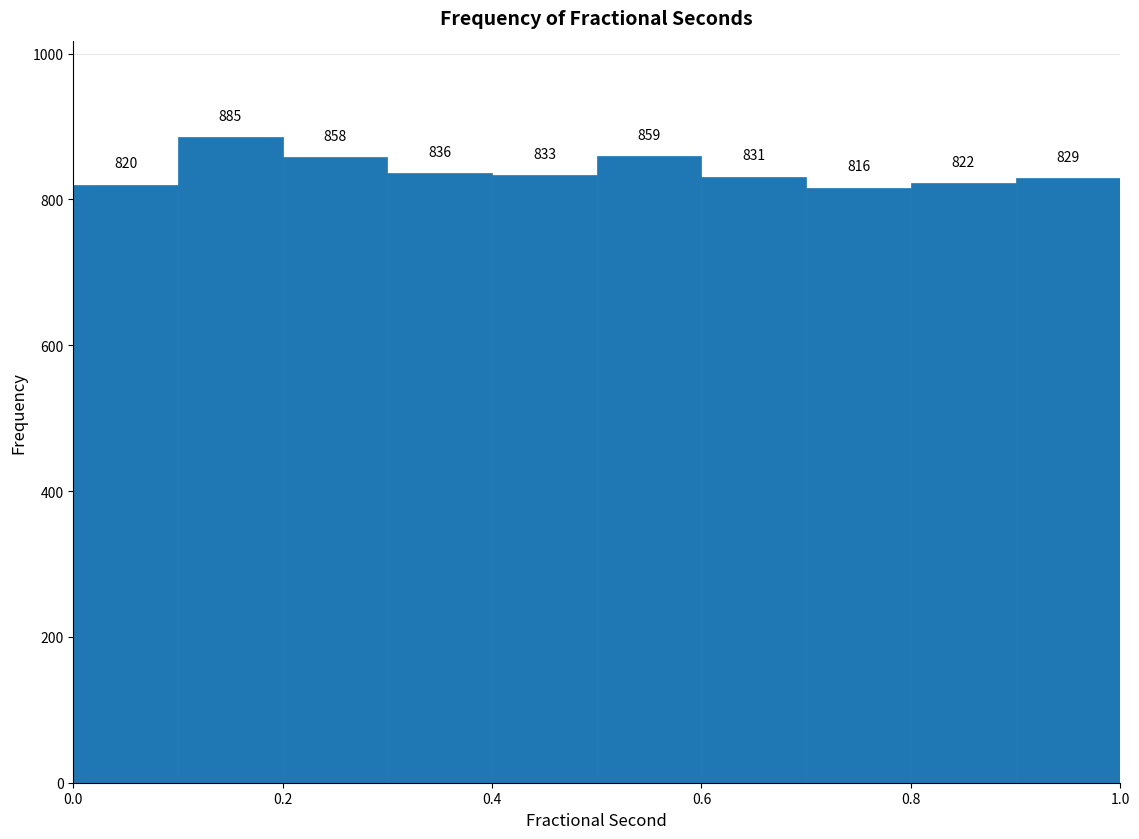

Which range on the x-axis has the tallest bar?

0.1 to 0.2